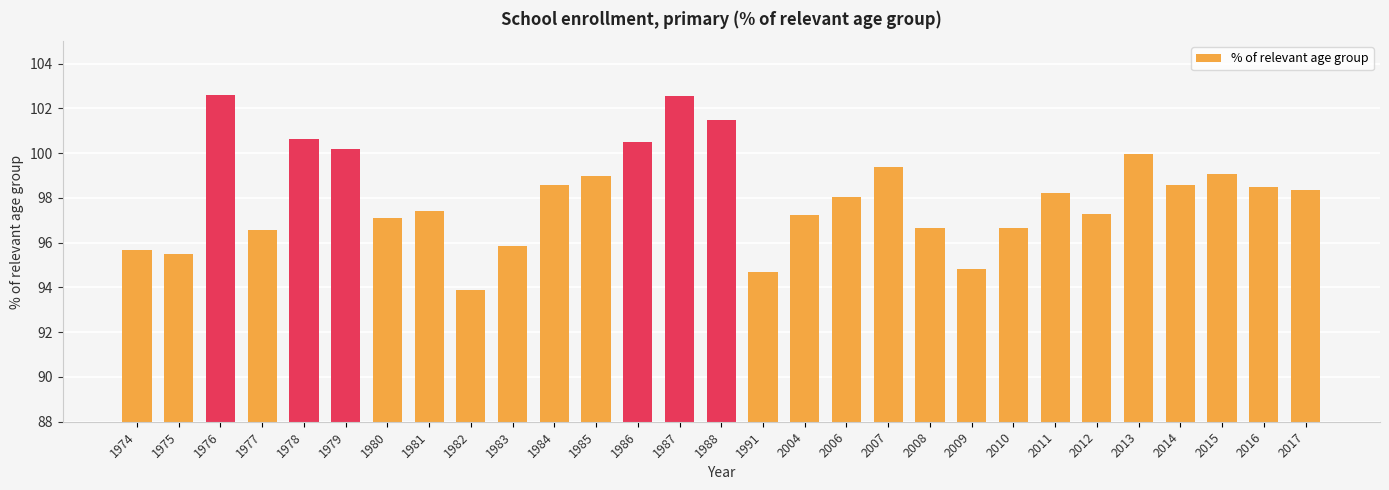

What is the difference between the second highest and minimum values?

8.7